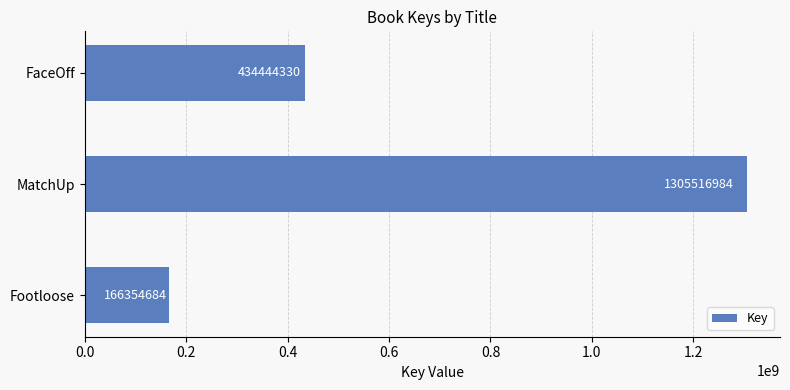

Rank the categories by value from highest to lowest.

MatchUp, FaceOff, Footloose